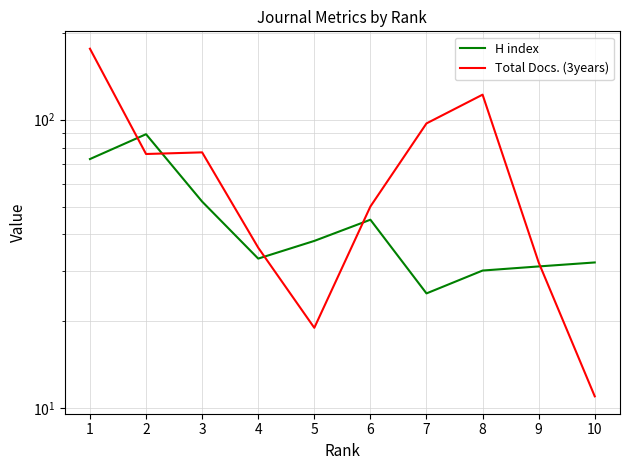

Reading left to right, what are all the values shown in this chart?

H index: 73	89	52	33	38	45	25	30	31	32
Total Docs. (3years): 176	76	77	36	19	50	97	122	32	11